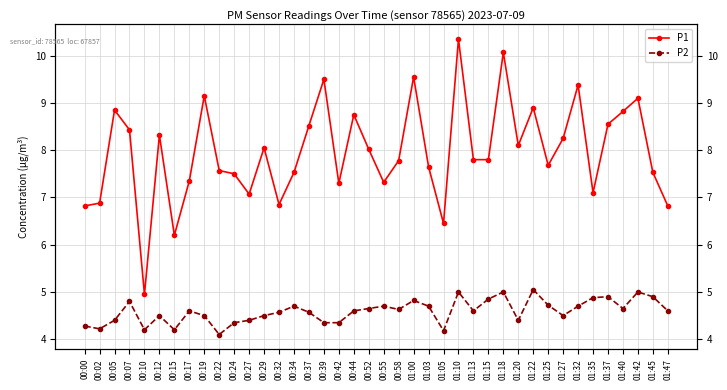

What is the total value across all series at 01:32?

14.1